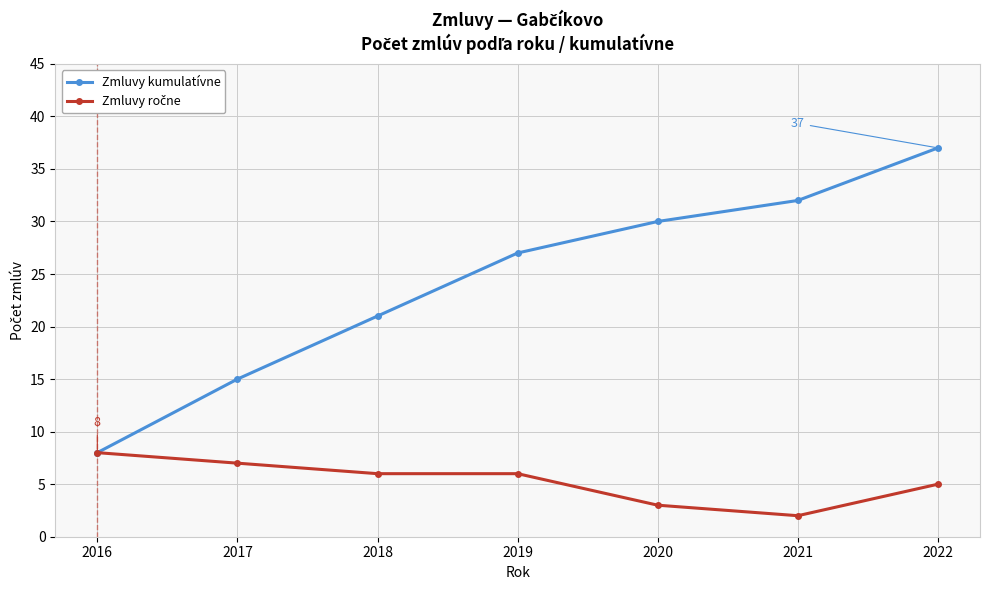

True or false: Zmluvy kumulatívne has a value of 50 at 2020.

False